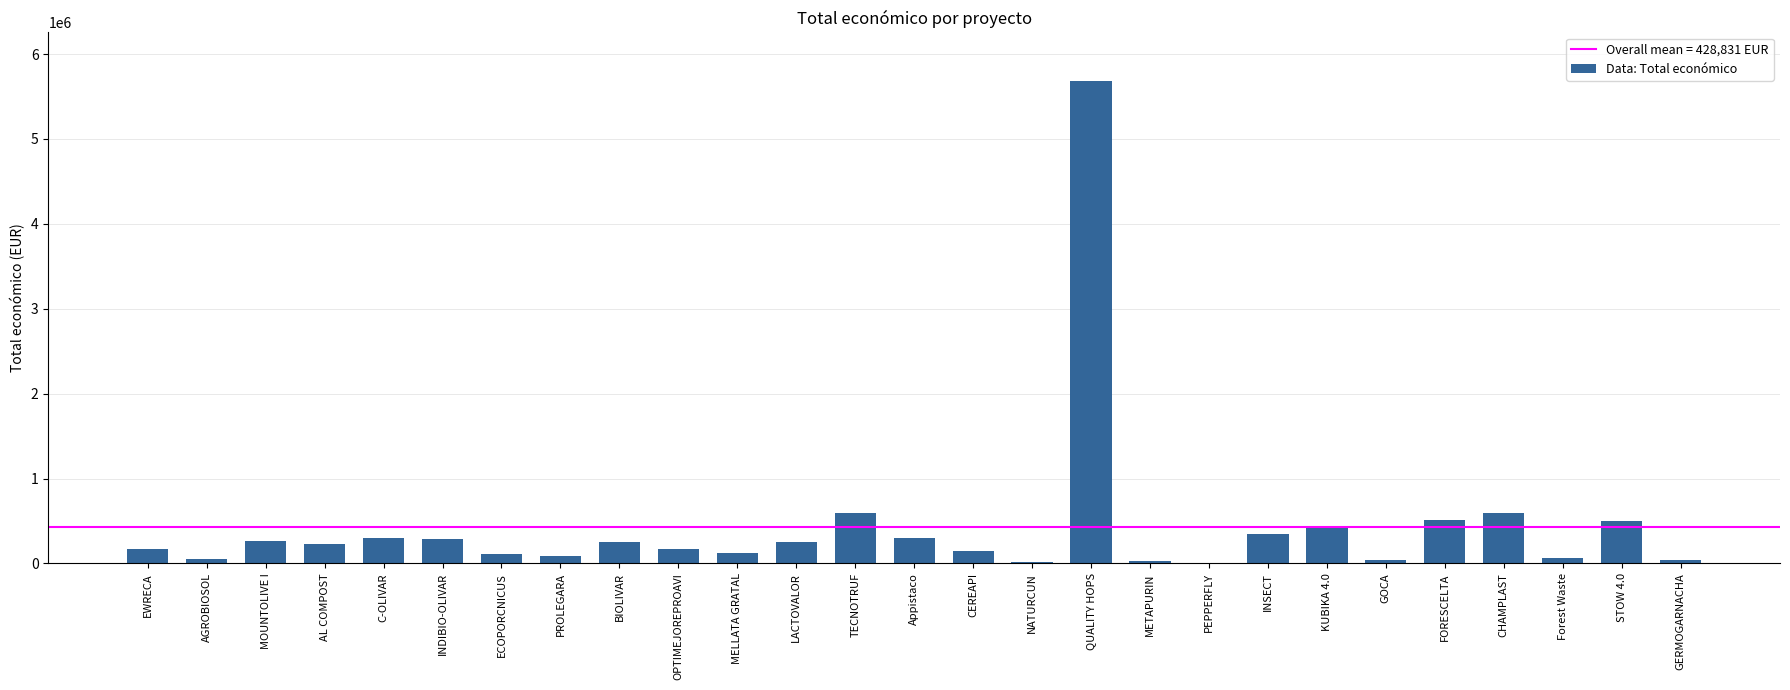

Is it true that the value at QUALITY HOPS is 5685677?

True